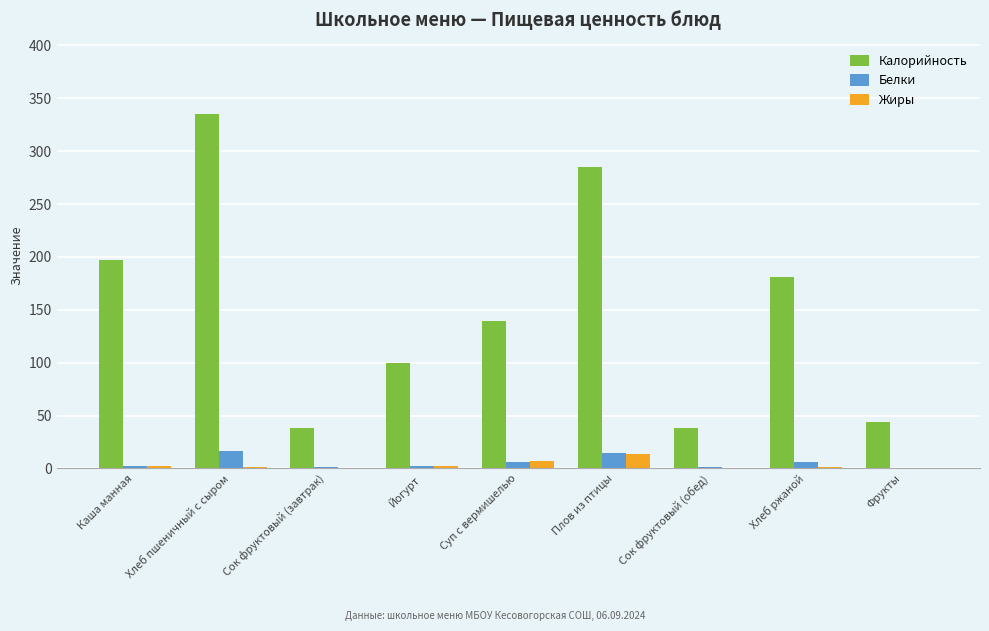

At which category does the chart reach its peak across all series?

Хлеб пшеничный с сыром